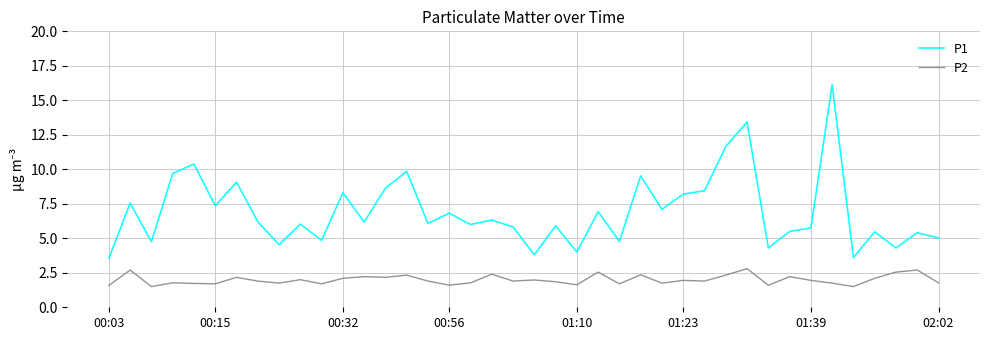

What are all the series names shown in the legend?

P1, P2